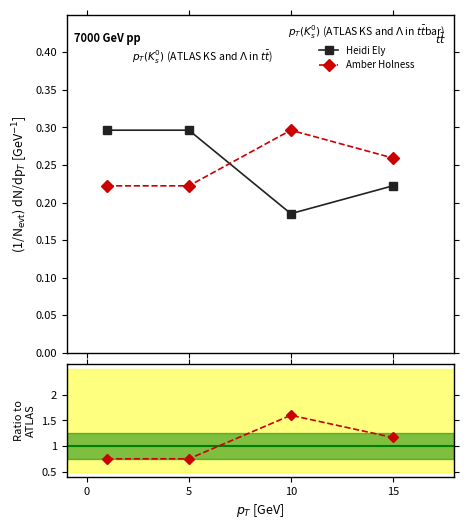

What is the difference between the Amber Holness values at 10 and 5?

0.1